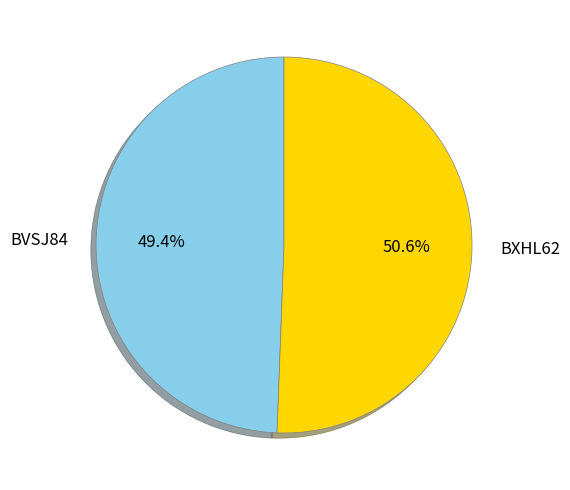

Which has a higher value, BVSJ84 or BXHL62?

BXHL62